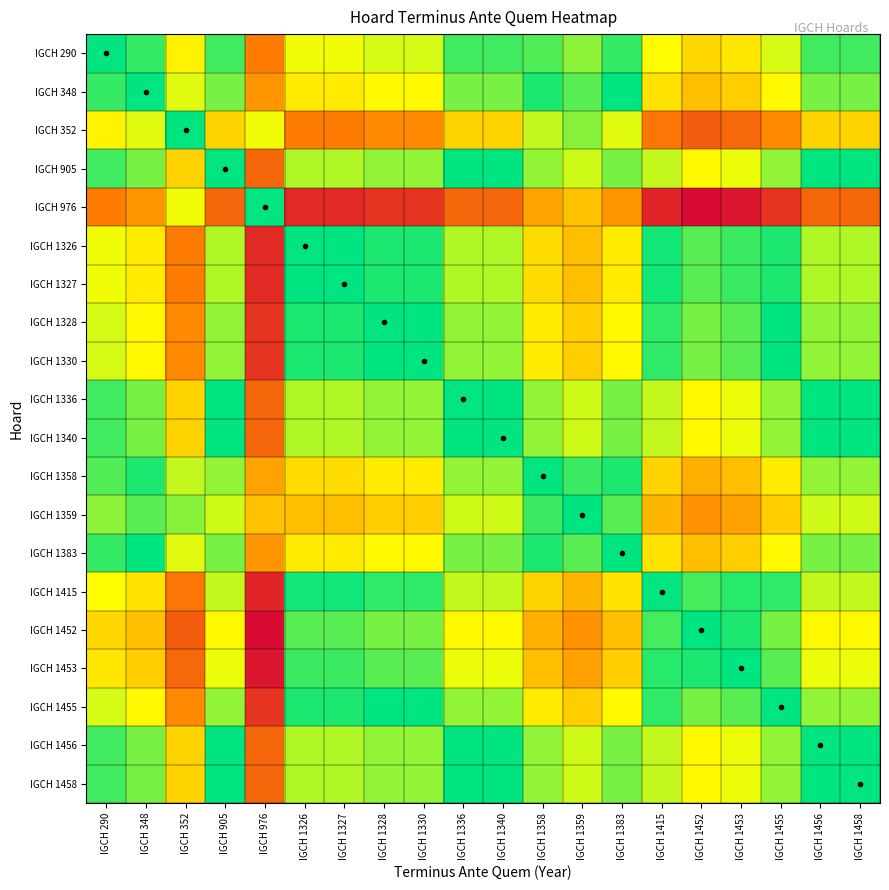

Reading left to right, transcribe all the data shown in this chart.

IGCH 290: IGCH 290=0	IGCH 348=9	IGCH 352=47	IGCH 905=11	IGCH 976=88	IGCH 1326=41	IGCH 1327=41	IGCH 1328=36	IGCH 1330=36	IGCH 1336=11	IGCH 1340=11	IGCH 1358=14	IGCH 1359=24	IGCH 1383=9	IGCH 1415=44	IGCH 1452=56	IGCH 1453=51	IGCH 1455=36	IGCH 1456=11	IGCH 1458=11
IGCH 348: IGCH 290=9	IGCH 348=0	IGCH 352=38	IGCH 905=20	IGCH 976=79	IGCH 1326=50	IGCH 1327=50	IGCH 1328=45	IGCH 1330=45	IGCH 1336=20	IGCH 1340=20	IGCH 1358=5	IGCH 1359=15	IGCH 1383=0	IGCH 1415=53	IGCH 1452=65	IGCH 1453=60	IGCH 1455=45	IGCH 1456=20	IGCH 1458=20
IGCH 352: IGCH 290=47	IGCH 348=38	IGCH 352=0	IGCH 905=58	IGCH 976=41	IGCH 1326=88	IGCH 1327=88	IGCH 1328=83	IGCH 1330=83	IGCH 1336=58	IGCH 1340=58	IGCH 1358=33	IGCH 1359=23	IGCH 1383=38	IGCH 1415=91	IGCH 1452=103	IGCH 1453=98	IGCH 1455=83	IGCH 1456=58	IGCH 1458=58
IGCH 905: IGCH 290=11	IGCH 348=20	IGCH 352=58	IGCH 905=0	IGCH 976=99	IGCH 1326=30	IGCH 1327=30	IGCH 1328=25	IGCH 1330=25	IGCH 1336=0	IGCH 1340=0	IGCH 1358=25	IGCH 1359=35	IGCH 1383=20	IGCH 1415=33	IGCH 1452=45	IGCH 1453=40	IGCH 1455=25	IGCH 1456=0	IGCH 1458=0
IGCH 976: IGCH 290=88	IGCH 348=79	IGCH 352=41	IGCH 905=99	IGCH 976=0	IGCH 1326=129	IGCH 1327=129	IGCH 1328=124	IGCH 1330=124	IGCH 1336=99	IGCH 1340=99	IGCH 1358=74	IGCH 1359=64	IGCH 1383=79	IGCH 1415=132	IGCH 1452=144	IGCH 1453=139	IGCH 1455=124	IGCH 1456=99	IGCH 1458=99
IGCH 1326: IGCH 290=41	IGCH 348=50	IGCH 352=88	IGCH 905=30	IGCH 976=129	IGCH 1326=0	IGCH 1327=0	IGCH 1328=5	IGCH 1330=5	IGCH 1336=30	IGCH 1340=30	IGCH 1358=55	IGCH 1359=65	IGCH 1383=50	IGCH 1415=3	IGCH 1452=15	IGCH 1453=10	IGCH 1455=5	IGCH 1456=30	IGCH 1458=30
IGCH 1327: IGCH 290=41	IGCH 348=50	IGCH 352=88	IGCH 905=30	IGCH 976=129	IGCH 1326=0	IGCH 1327=0	IGCH 1328=5	IGCH 1330=5	IGCH 1336=30	IGCH 1340=30	IGCH 1358=55	IGCH 1359=65	IGCH 1383=50	IGCH 1415=3	IGCH 1452=15	IGCH 1453=10	IGCH 1455=5	IGCH 1456=30	IGCH 1458=30
IGCH 1328: IGCH 290=36	IGCH 348=45	IGCH 352=83	IGCH 905=25	IGCH 976=124	IGCH 1326=5	IGCH 1327=5	IGCH 1328=0	IGCH 1330=0	IGCH 1336=25	IGCH 1340=25	IGCH 1358=50	IGCH 1359=60	IGCH 1383=45	IGCH 1415=8	IGCH 1452=20	IGCH 1453=15	IGCH 1455=0	IGCH 1456=25	IGCH 1458=25
IGCH 1330: IGCH 290=36	IGCH 348=45	IGCH 352=83	IGCH 905=25	IGCH 976=124	IGCH 1326=5	IGCH 1327=5	IGCH 1328=0	IGCH 1330=0	IGCH 1336=25	IGCH 1340=25	IGCH 1358=50	IGCH 1359=60	IGCH 1383=45	IGCH 1415=8	IGCH 1452=20	IGCH 1453=15	IGCH 1455=0	IGCH 1456=25	IGCH 1458=25
IGCH 1336: IGCH 290=11	IGCH 348=20	IGCH 352=58	IGCH 905=0	IGCH 976=99	IGCH 1326=30	IGCH 1327=30	IGCH 1328=25	IGCH 1330=25	IGCH 1336=0	IGCH 1340=0	IGCH 1358=25	IGCH 1359=35	IGCH 1383=20	IGCH 1415=33	IGCH 1452=45	IGCH 1453=40	IGCH 1455=25	IGCH 1456=0	IGCH 1458=0
IGCH 1340: IGCH 290=11	IGCH 348=20	IGCH 352=58	IGCH 905=0	IGCH 976=99	IGCH 1326=30	IGCH 1327=30	IGCH 1328=25	IGCH 1330=25	IGCH 1336=0	IGCH 1340=0	IGCH 1358=25	IGCH 1359=35	IGCH 1383=20	IGCH 1415=33	IGCH 1452=45	IGCH 1453=40	IGCH 1455=25	IGCH 1456=0	IGCH 1458=0
IGCH 1358: IGCH 290=14	IGCH 348=5	IGCH 352=33	IGCH 905=25	IGCH 976=74	IGCH 1326=55	IGCH 1327=55	IGCH 1328=50	IGCH 1330=50	IGCH 1336=25	IGCH 1340=25	IGCH 1358=0	IGCH 1359=10	IGCH 1383=5	IGCH 1415=58	IGCH 1452=70	IGCH 1453=65	IGCH 1455=50	IGCH 1456=25	IGCH 1458=25
IGCH 1359: IGCH 290=24	IGCH 348=15	IGCH 352=23	IGCH 905=35	IGCH 976=64	IGCH 1326=65	IGCH 1327=65	IGCH 1328=60	IGCH 1330=60	IGCH 1336=35	IGCH 1340=35	IGCH 1358=10	IGCH 1359=0	IGCH 1383=15	IGCH 1415=68	IGCH 1452=80	IGCH 1453=75	IGCH 1455=60	IGCH 1456=35	IGCH 1458=35
IGCH 1383: IGCH 290=9	IGCH 348=0	IGCH 352=38	IGCH 905=20	IGCH 976=79	IGCH 1326=50	IGCH 1327=50	IGCH 1328=45	IGCH 1330=45	IGCH 1336=20	IGCH 1340=20	IGCH 1358=5	IGCH 1359=15	IGCH 1383=0	IGCH 1415=53	IGCH 1452=65	IGCH 1453=60	IGCH 1455=45	IGCH 1456=20	IGCH 1458=20
IGCH 1415: IGCH 290=44	IGCH 348=53	IGCH 352=91	IGCH 905=33	IGCH 976=132	IGCH 1326=3	IGCH 1327=3	IGCH 1328=8	IGCH 1330=8	IGCH 1336=33	IGCH 1340=33	IGCH 1358=58	IGCH 1359=68	IGCH 1383=53	IGCH 1415=0	IGCH 1452=12	IGCH 1453=7	IGCH 1455=8	IGCH 1456=33	IGCH 1458=33
IGCH 1452: IGCH 290=56	IGCH 348=65	IGCH 352=103	IGCH 905=45	IGCH 976=144	IGCH 1326=15	IGCH 1327=15	IGCH 1328=20	IGCH 1330=20	IGCH 1336=45	IGCH 1340=45	IGCH 1358=70	IGCH 1359=80	IGCH 1383=65	IGCH 1415=12	IGCH 1452=0	IGCH 1453=5	IGCH 1455=20	IGCH 1456=45	IGCH 1458=45
IGCH 1453: IGCH 290=51	IGCH 348=60	IGCH 352=98	IGCH 905=40	IGCH 976=139	IGCH 1326=10	IGCH 1327=10	IGCH 1328=15	IGCH 1330=15	IGCH 1336=40	IGCH 1340=40	IGCH 1358=65	IGCH 1359=75	IGCH 1383=60	IGCH 1415=7	IGCH 1452=5	IGCH 1453=0	IGCH 1455=15	IGCH 1456=40	IGCH 1458=40
IGCH 1455: IGCH 290=36	IGCH 348=45	IGCH 352=83	IGCH 905=25	IGCH 976=124	IGCH 1326=5	IGCH 1327=5	IGCH 1328=0	IGCH 1330=0	IGCH 1336=25	IGCH 1340=25	IGCH 1358=50	IGCH 1359=60	IGCH 1383=45	IGCH 1415=8	IGCH 1452=20	IGCH 1453=15	IGCH 1455=0	IGCH 1456=25	IGCH 1458=25
IGCH 1456: IGCH 290=11	IGCH 348=20	IGCH 352=58	IGCH 905=0	IGCH 976=99	IGCH 1326=30	IGCH 1327=30	IGCH 1328=25	IGCH 1330=25	IGCH 1336=0	IGCH 1340=0	IGCH 1358=25	IGCH 1359=35	IGCH 1383=20	IGCH 1415=33	IGCH 1452=45	IGCH 1453=40	IGCH 1455=25	IGCH 1456=0	IGCH 1458=0
IGCH 1458: IGCH 290=11	IGCH 348=20	IGCH 352=58	IGCH 905=0	IGCH 976=99	IGCH 1326=30	IGCH 1327=30	IGCH 1328=25	IGCH 1330=25	IGCH 1336=0	IGCH 1340=0	IGCH 1358=25	IGCH 1359=35	IGCH 1383=20	IGCH 1415=33	IGCH 1452=45	IGCH 1453=40	IGCH 1455=25	IGCH 1456=0	IGCH 1458=0